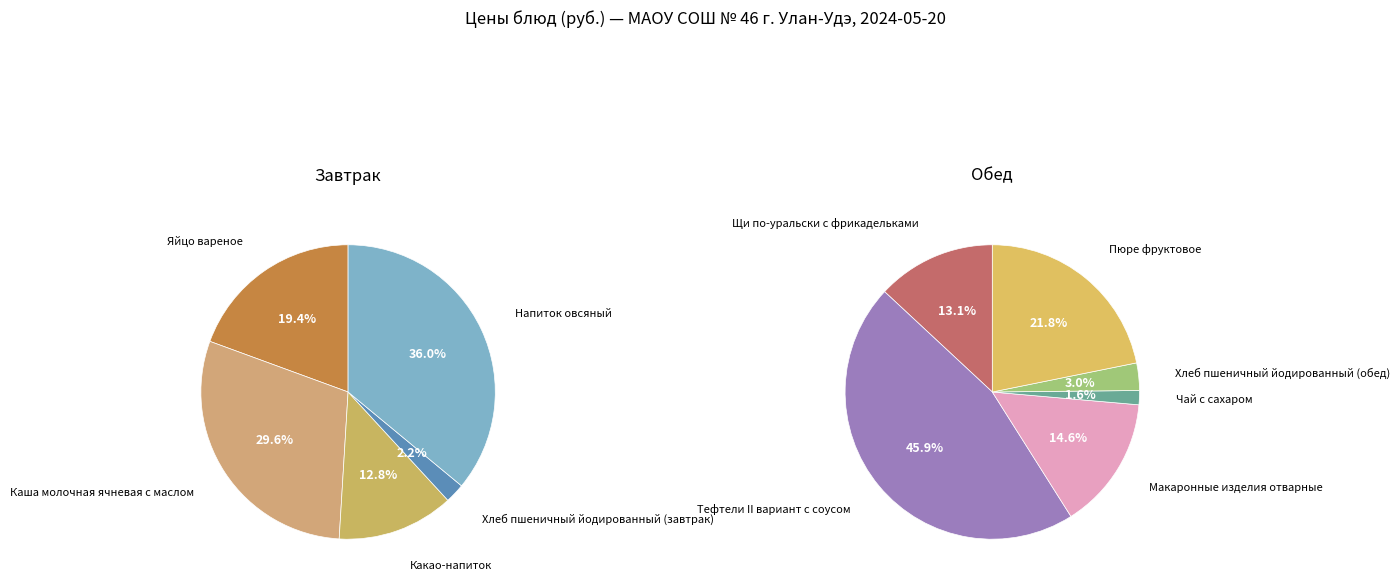

Does Яйцо вареное represent more than half of the total?

No